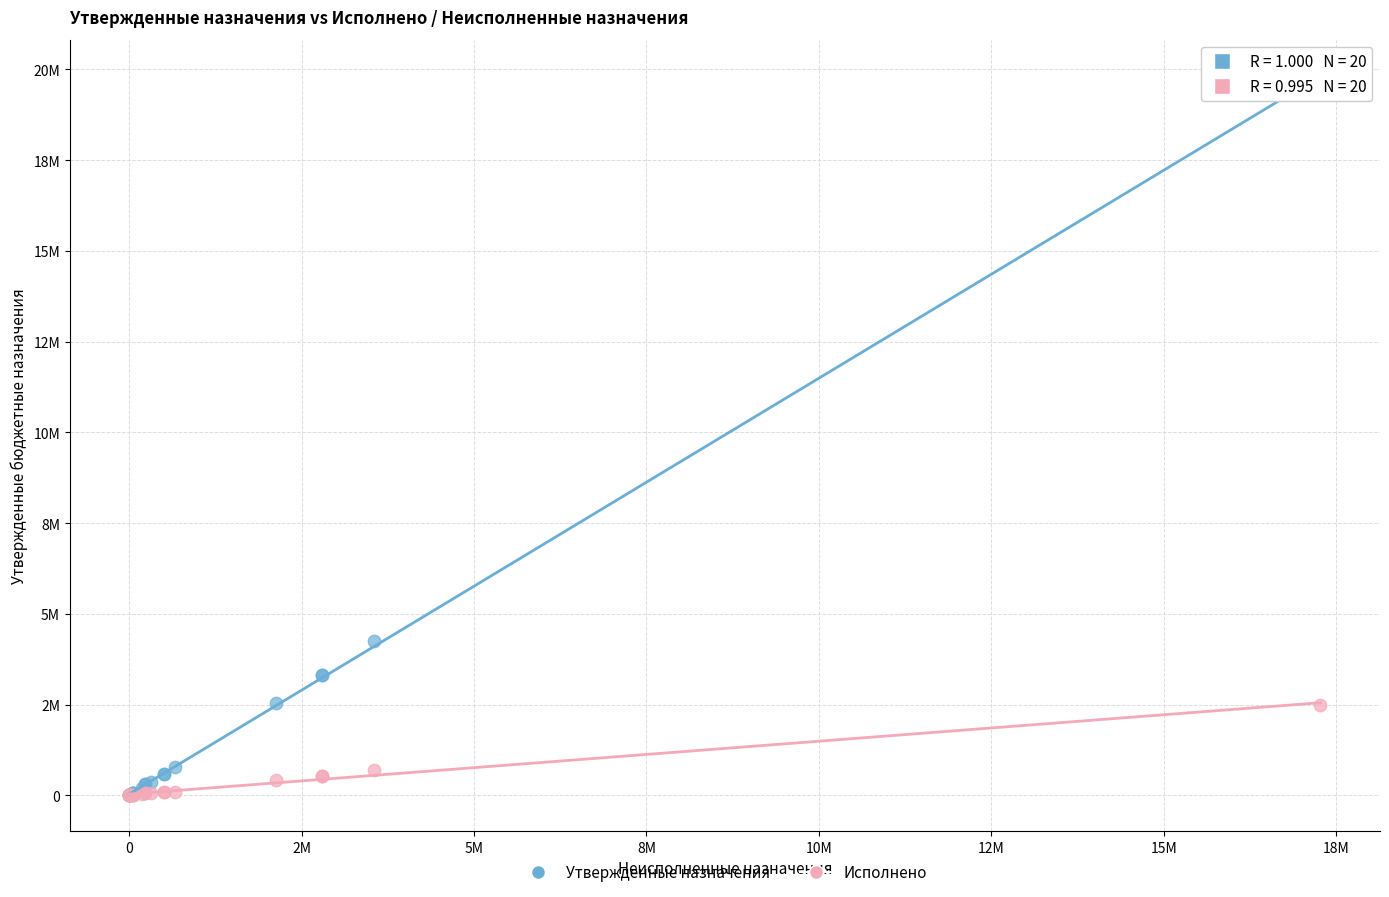

What are all the series names shown in the legend?

Утвержденные назначения, Исполнено